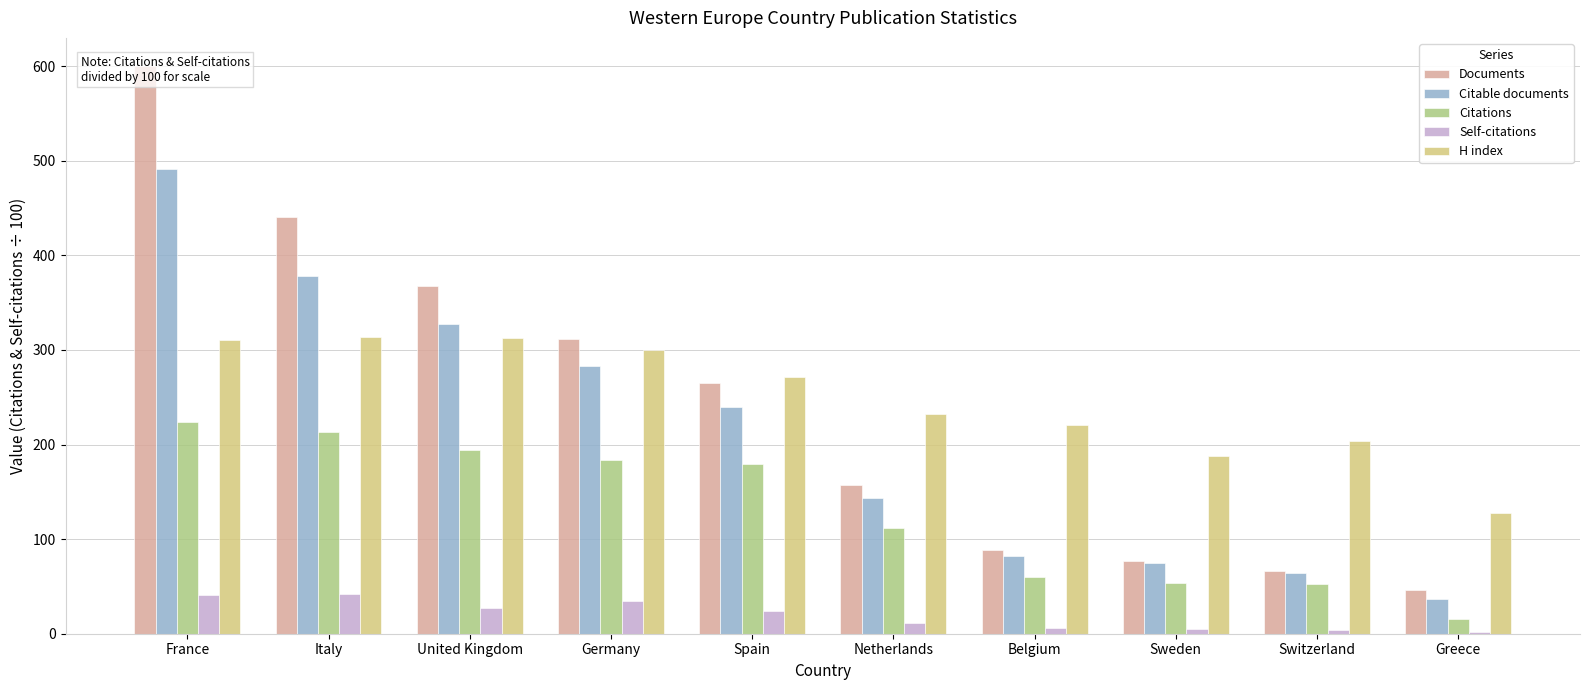

Where does the Documents series first go above 265?

France